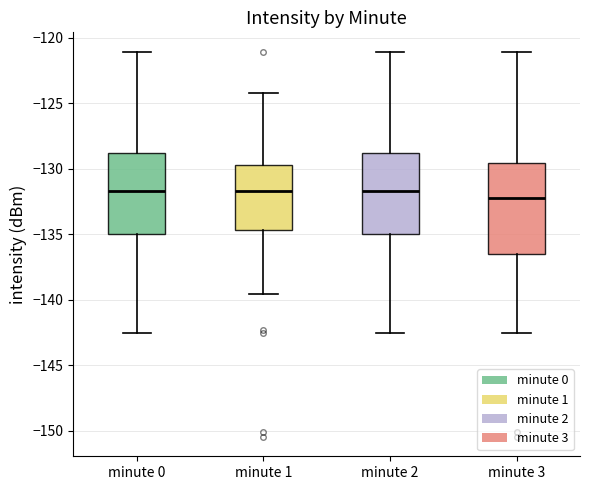

Reading left to right, read every box against the y-axis: the position of its median line, the range the box covers, and the ends of its whiskers. The values are not printed on the chart, so give them approximately, as read against the axis.

minute 0: median -131.5, box -135.0 to -129.0, whiskers -142.5 to -121.0
minute 1: median -131.5, box -134.5 to -129.5, whiskers -139.5 to -124.0
minute 2: median -131.5, box -135.0 to -129.0, whiskers -142.5 to -121.0
minute 3: median -132.0, box -136.5 to -129.5, whiskers -142.5 to -121.0